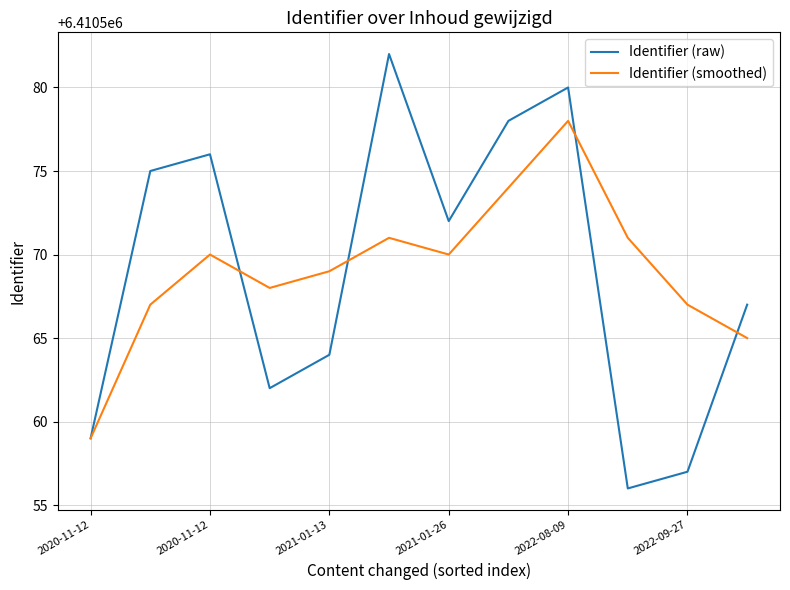

Rank the series by their maximum value, from highest to lowest.

Identifier (raw), Identifier (smoothed)